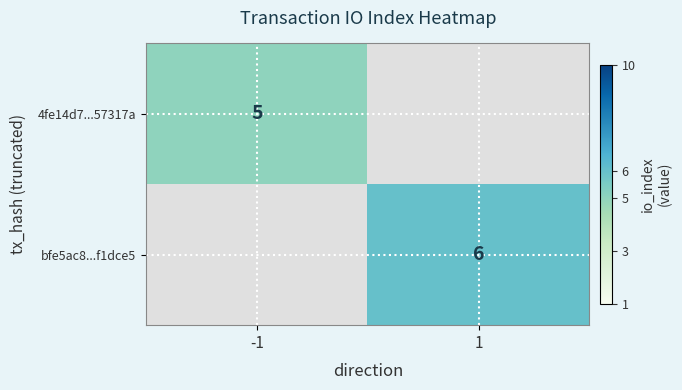

The bfe5ac8...f1dce5 series shows 8 at 1. True or false?

False